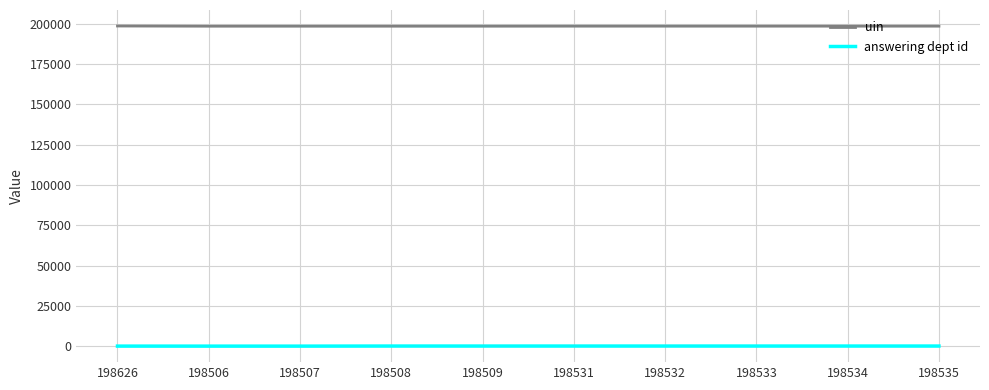

True or false: uin and answering dept id cross at least once.

False